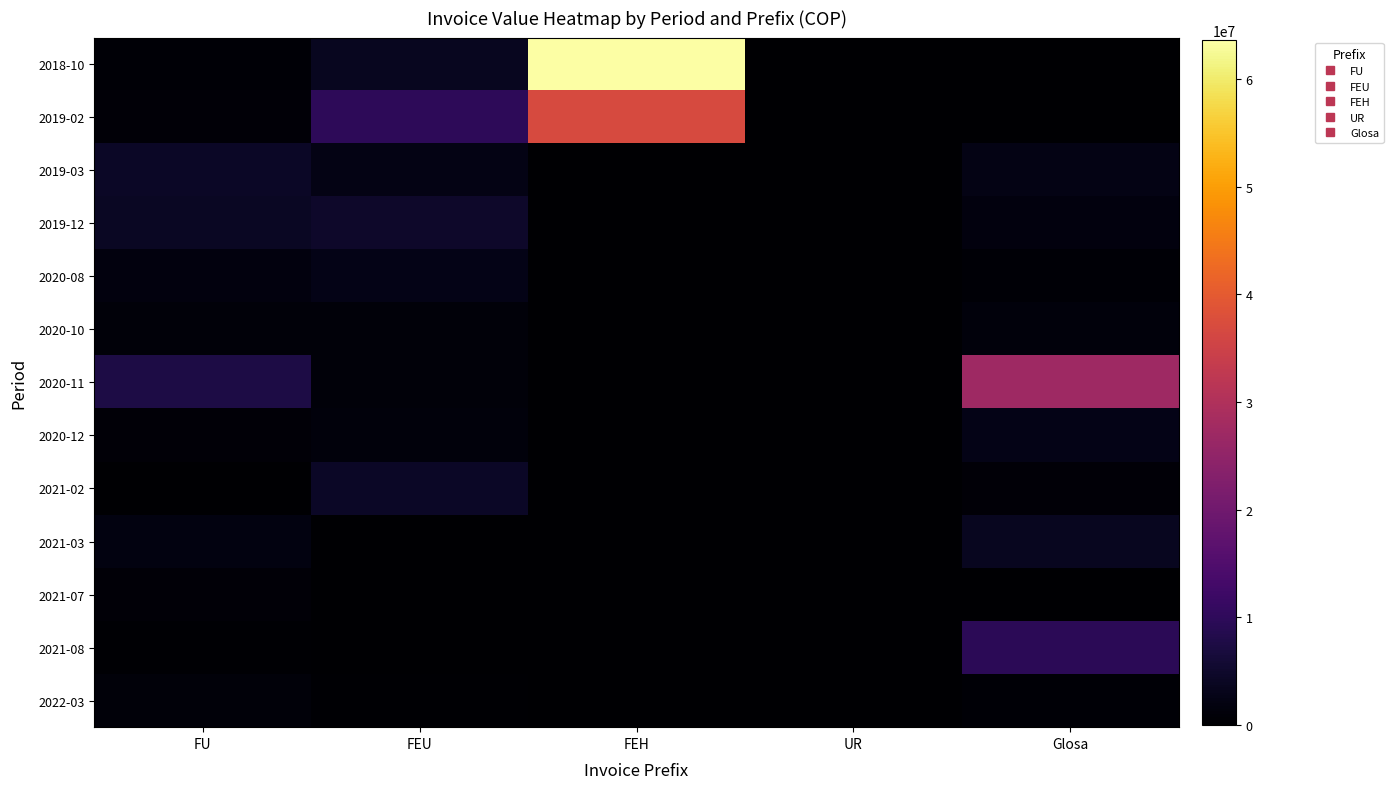

What is the maximum value shown in the chart?

63660026